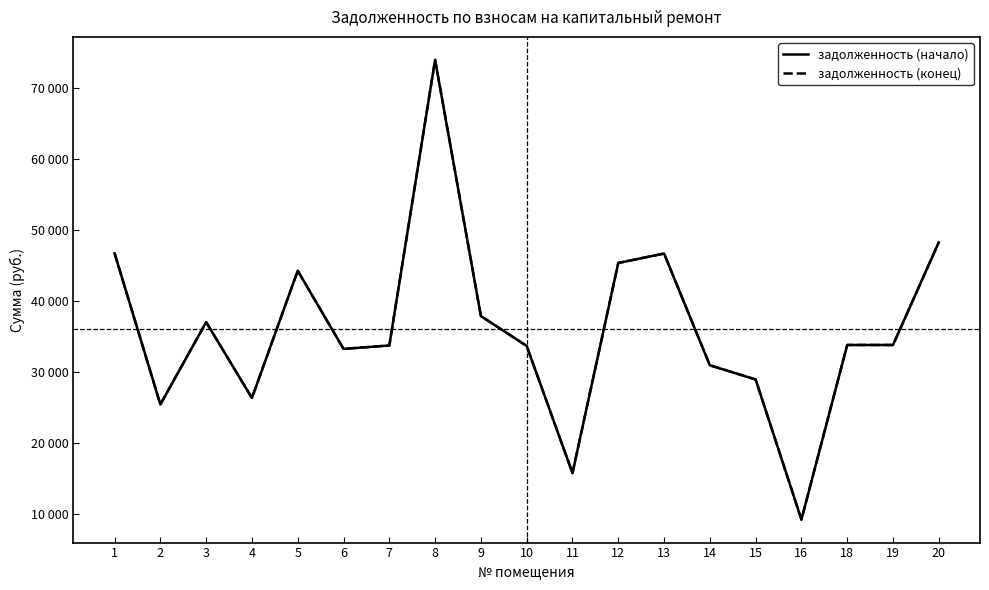

What is the sum of all задолженность (начало) values?

685451.8